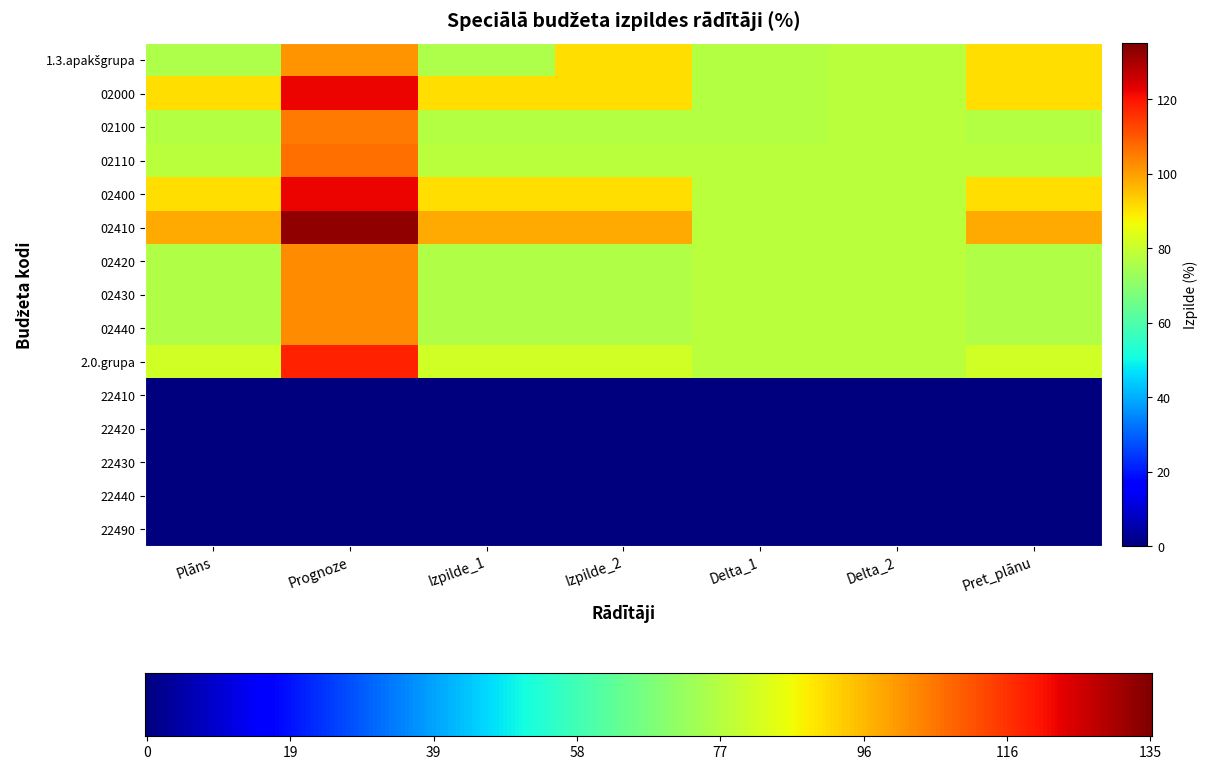

True or false: 02400 has a value of 77.8 at Delta_1.

True